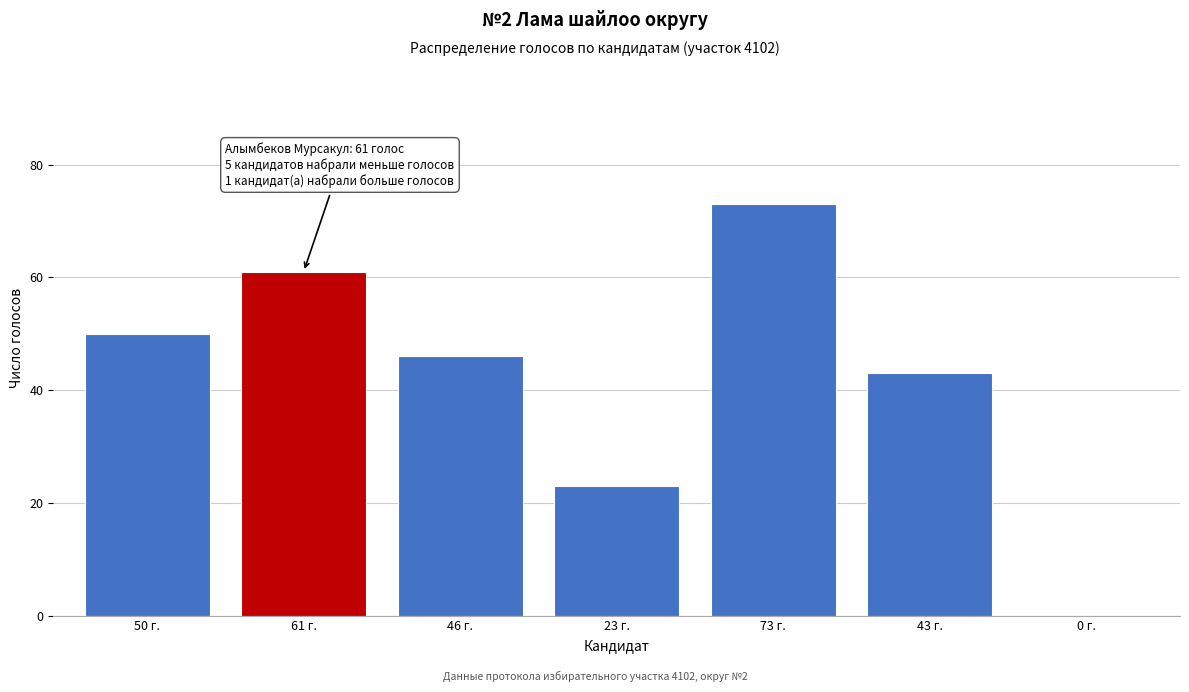

Reading right to left, extract all data points from this chart.

0 г.=0	43 г.=43	73 г.=73	23 г.=23	46 г.=46	61 г.=61	50 г.=50